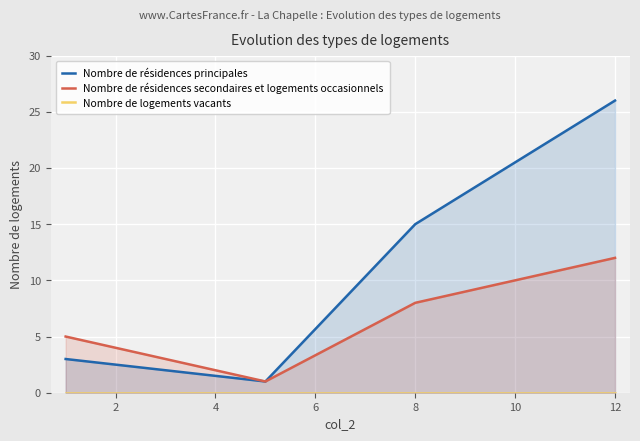

How many data points does each series have?

4